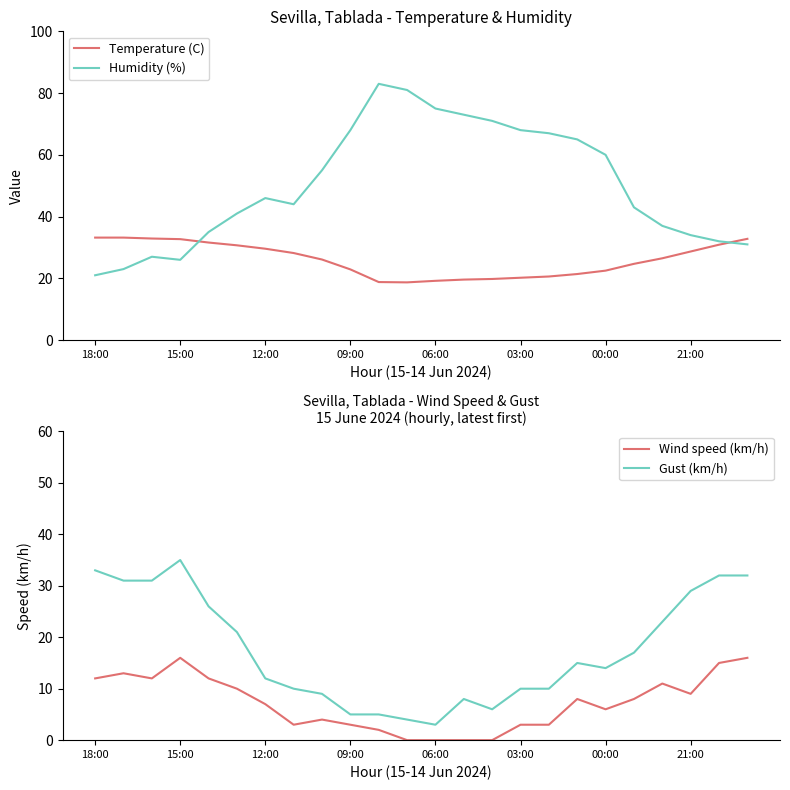

What is the value of the Temperature (C) point at the 4th from the left?

32.7